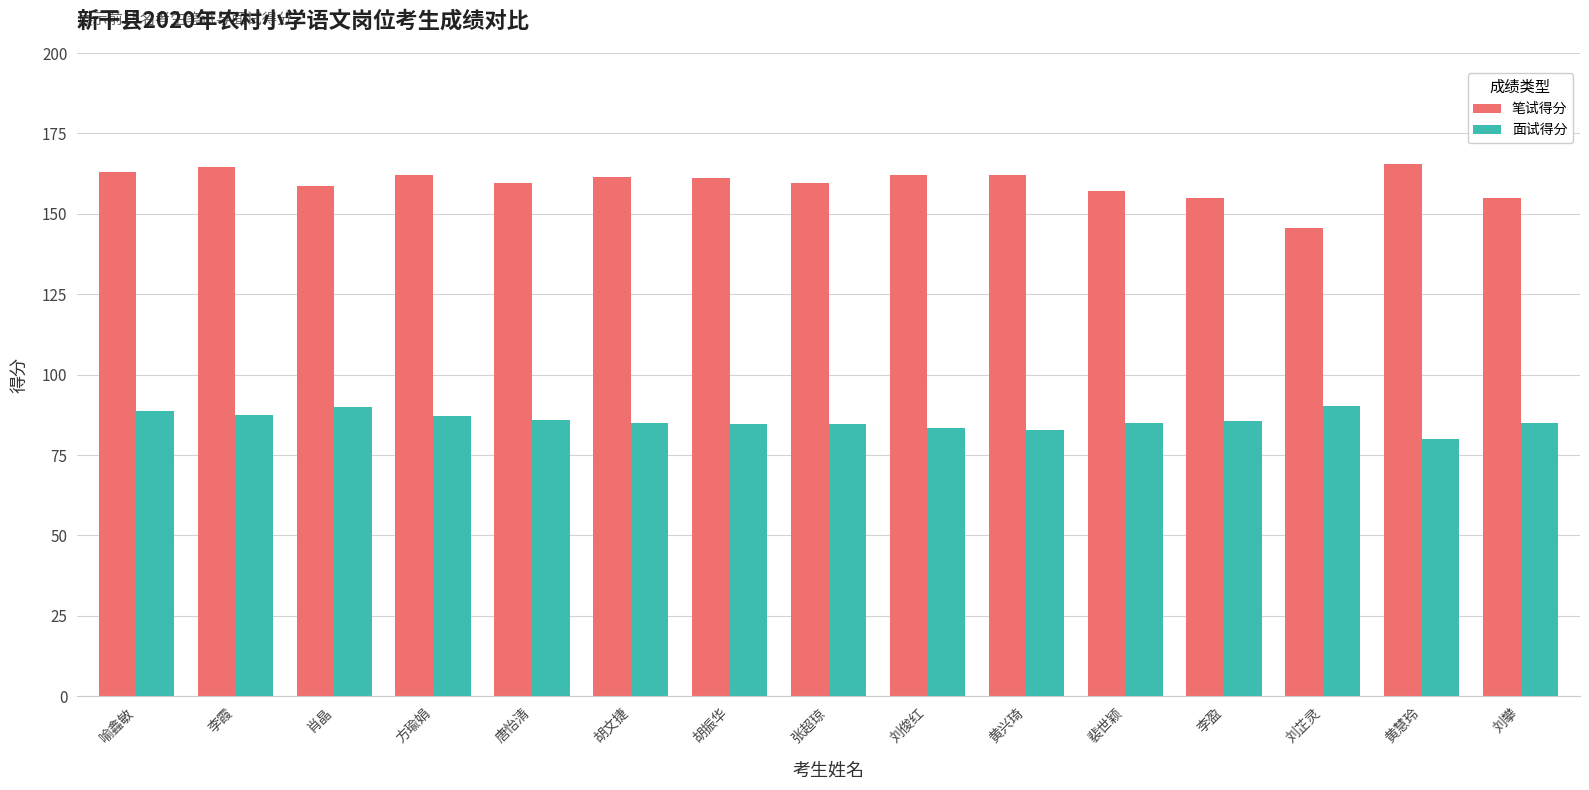

Read the 笔试得分 value at 刘芷灵.

145.5